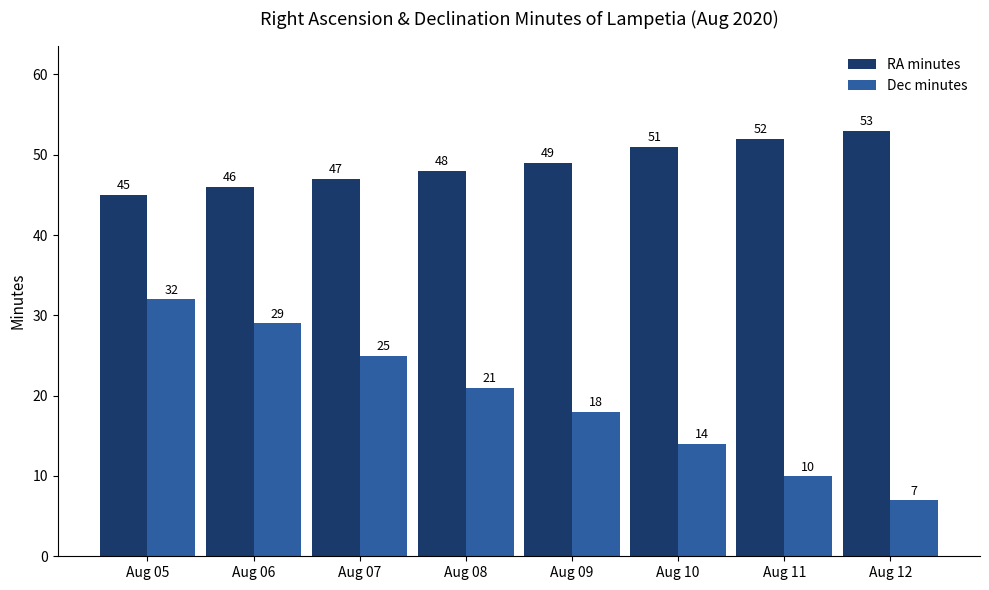

Which category has the highest value across all series?

Aug 12